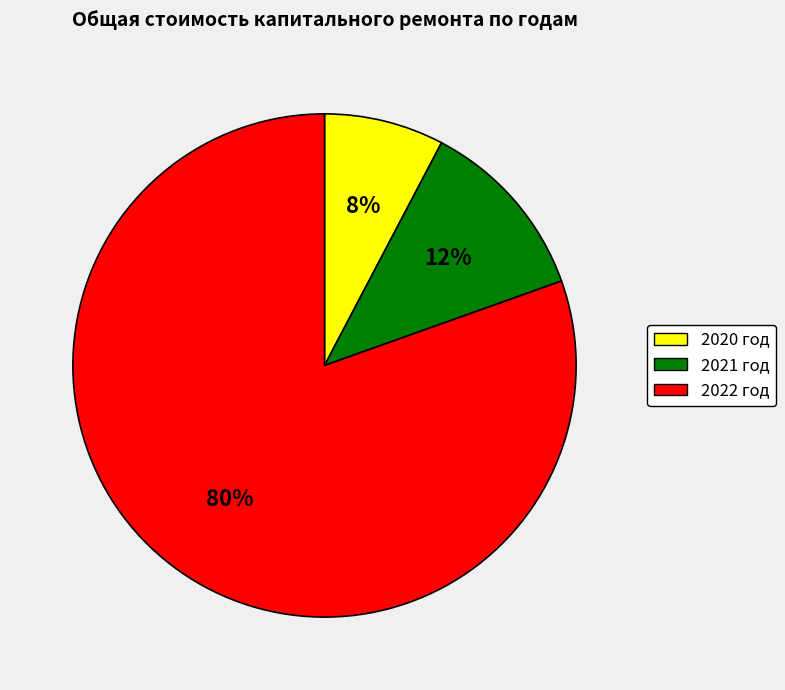

Which slice is the largest?

2022 год